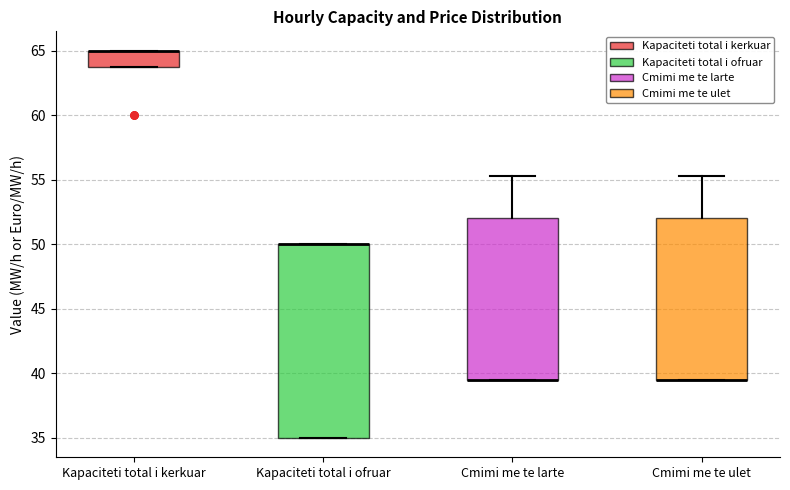

Which box is the tallest, from its lower edge to its upper edge?

Kapaciteti total i ofruar